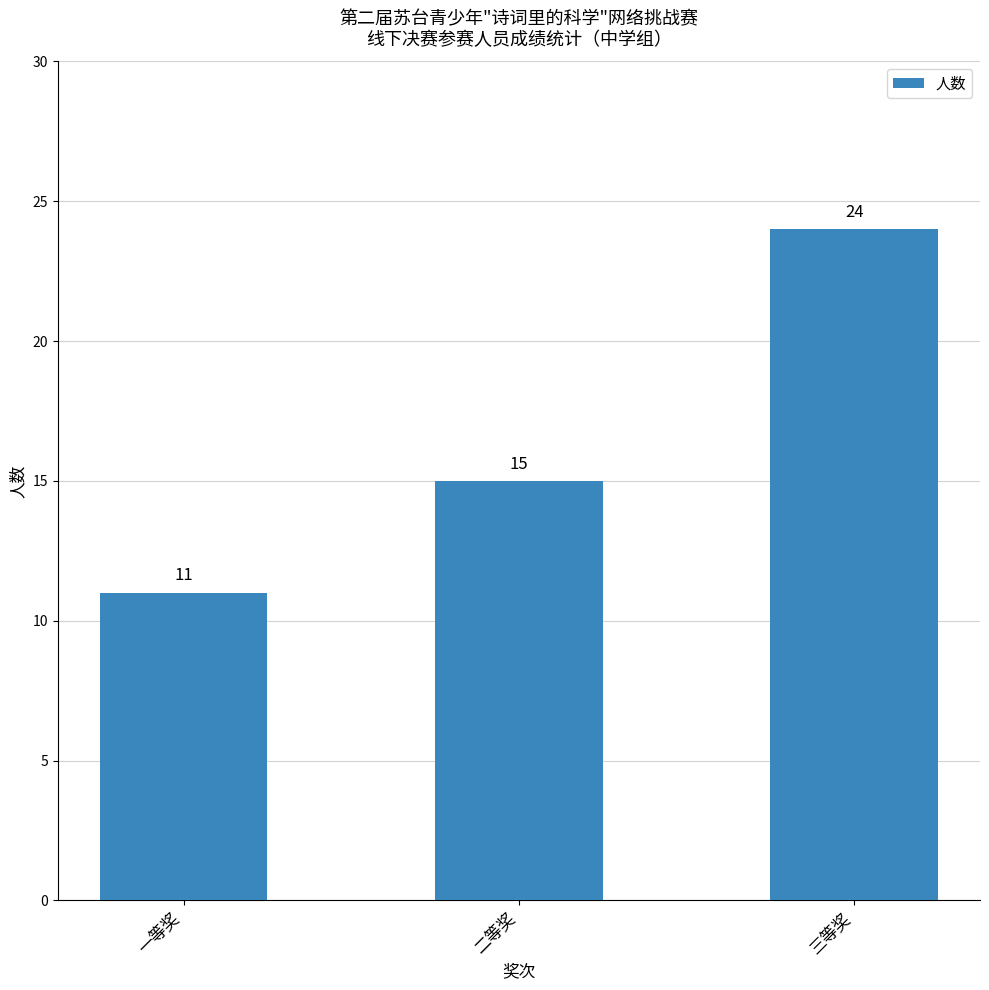

What is the average value?

17